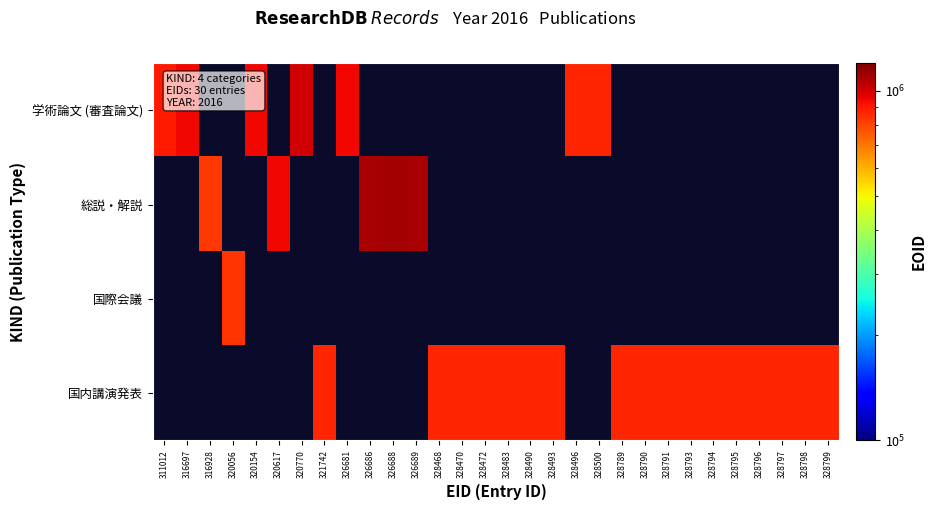

What is the difference between the maximum and minimum values in the 学術論文 (審査論文) series?

136969.0